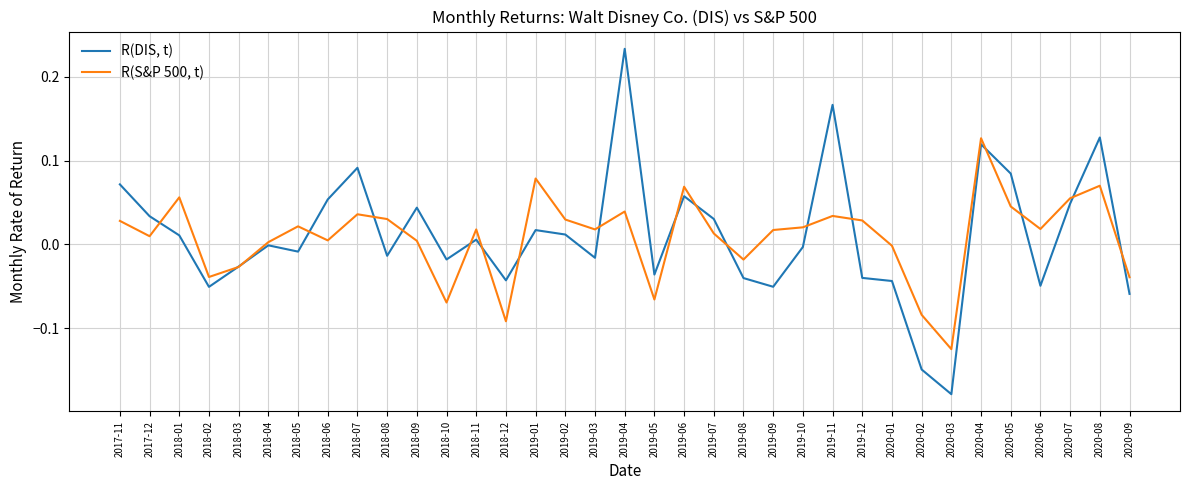

Which series ends up on top after the final intersection of R(DIS, t) and R(S&P 500, t)?

R(S&P 500, t)